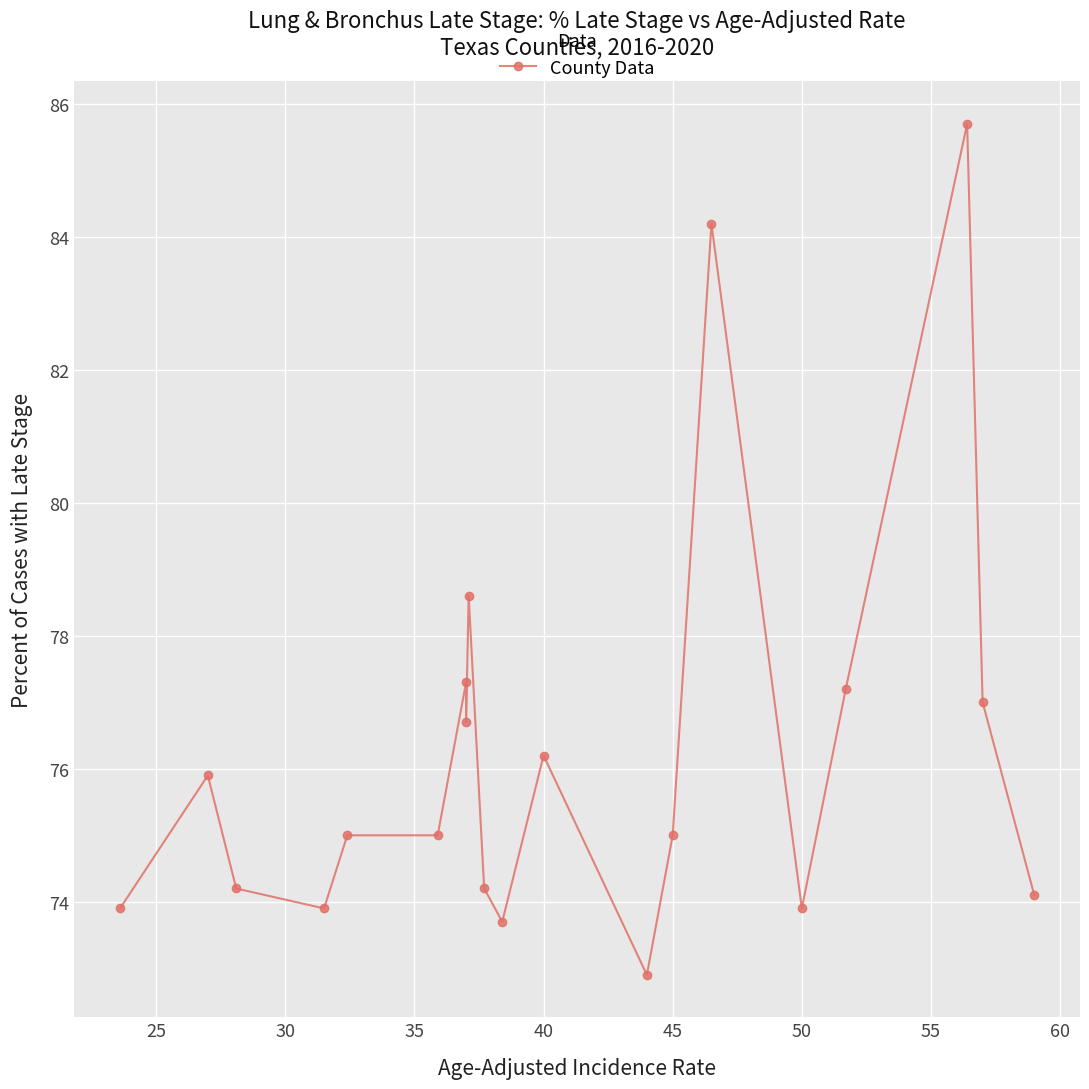

What is the average value?

76.2